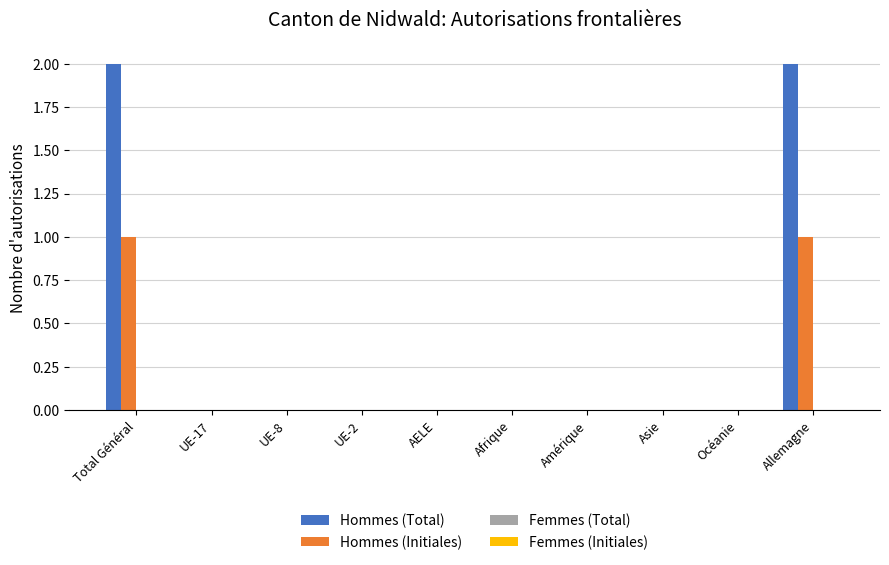

Which series has the largest total across all categories?

Hommes (Total)